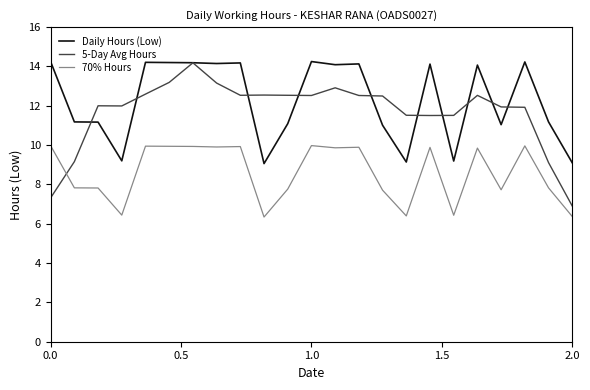

How many times do 5-Day Avg Hours and 70% Hours cross each other?

1